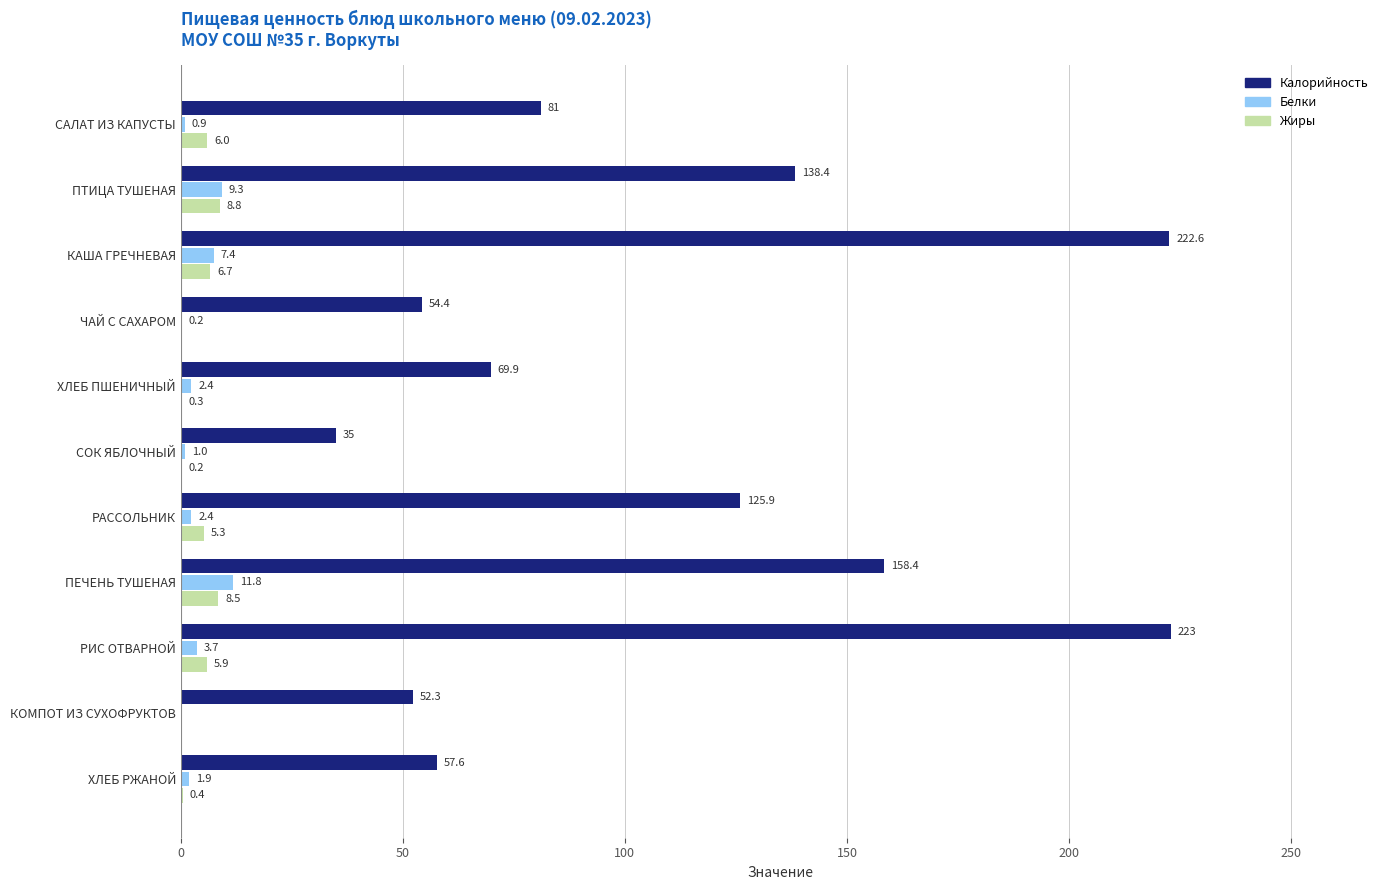

Which series changed the most between КАША ГРЕЧНЕВАЯ and ХЛЕБ РЖАНОЙ?

Калорийность